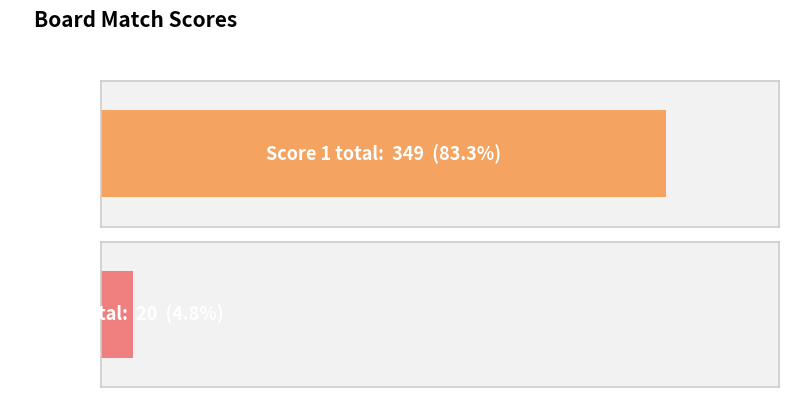

Rank the series by their maximum value, from highest to lowest.

Score 1, Score 2